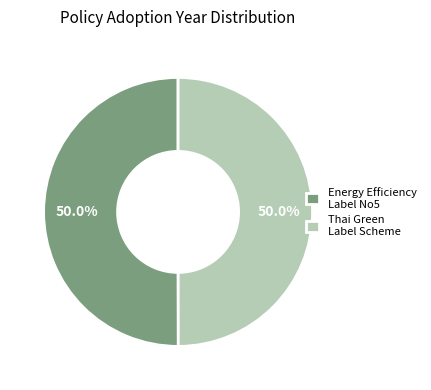

How many segments does this pie chart have?

2